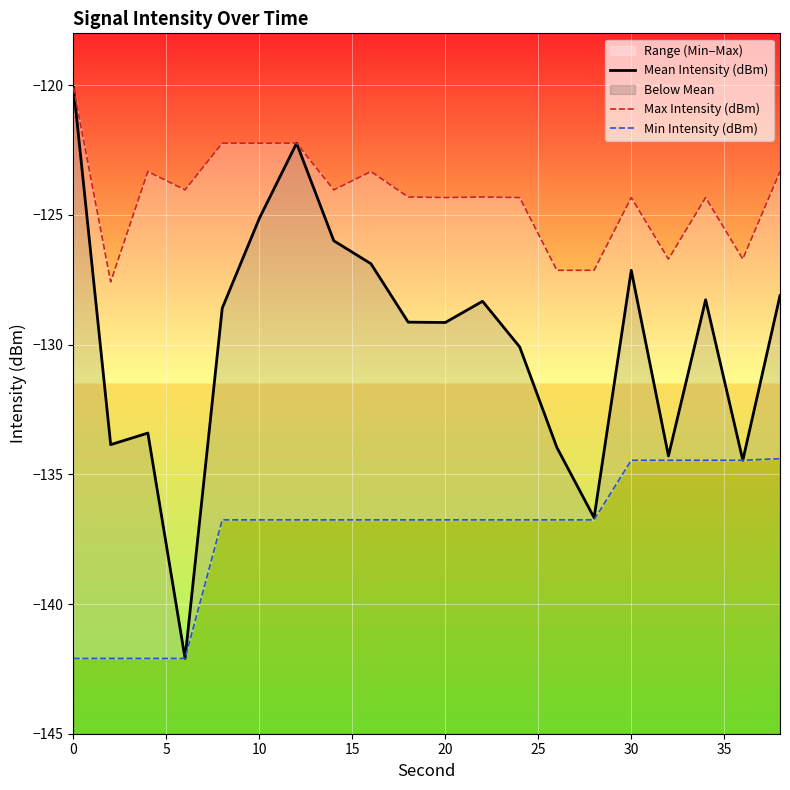

How many values in the Mean Intensity (dBm) series are below -128?

14